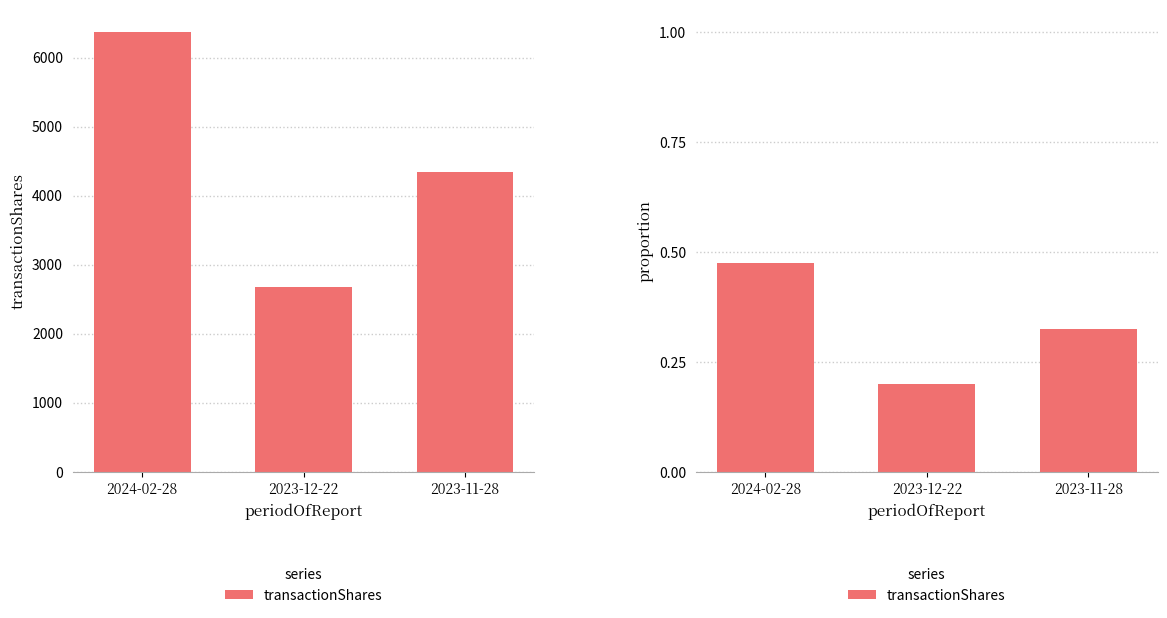

Which category has the highest value across all series?

2024-02-28